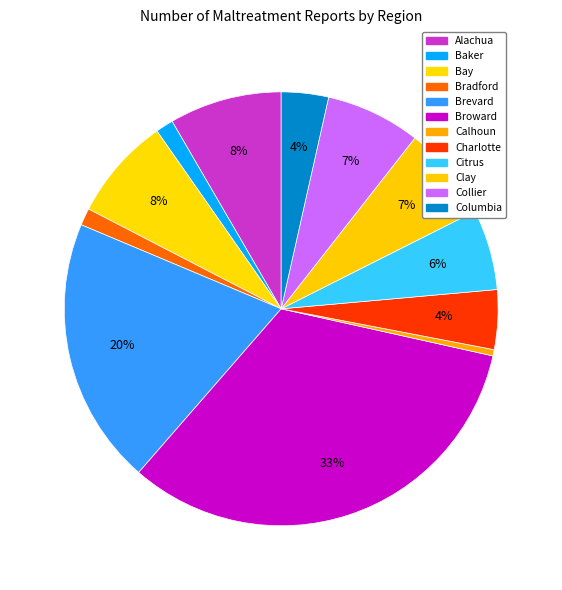

Which category has the smallest portion of the pie?

Calhoun